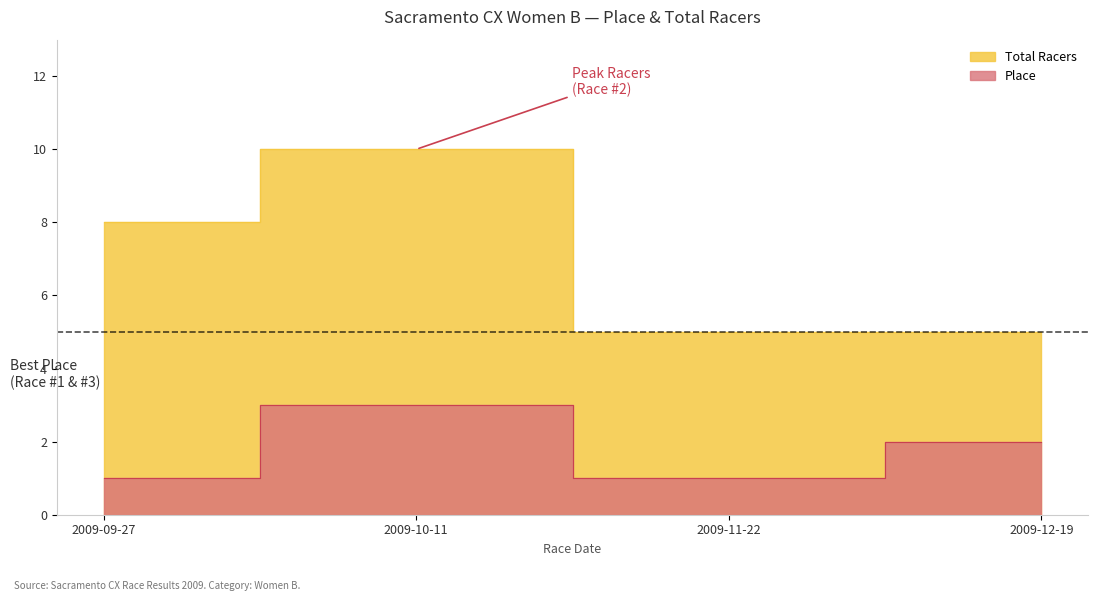

What are all the series names shown in the legend?

Place, Total Racers